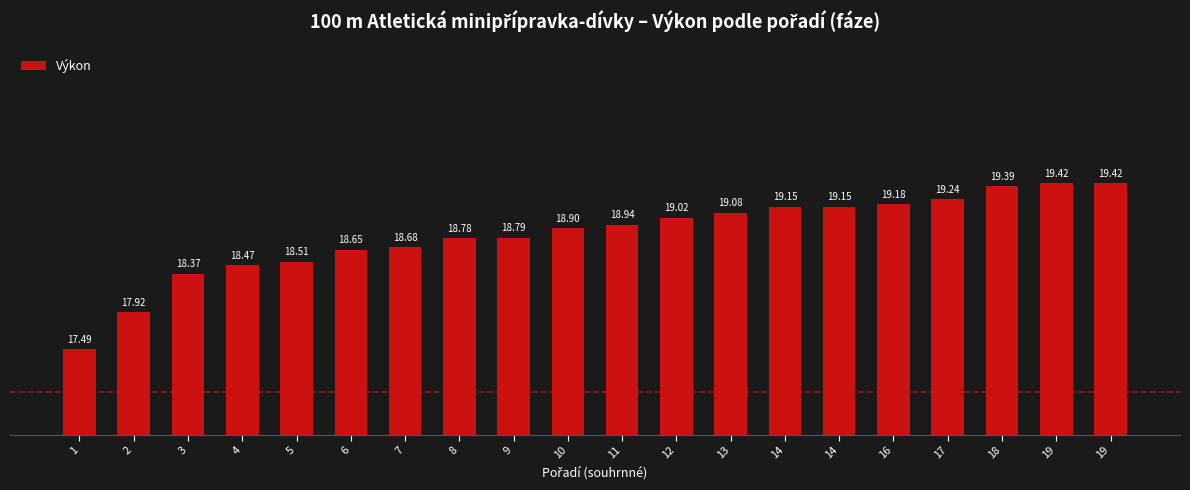

Rank the categories by value from lowest to highest.

1, 2, 3, 4, 5, 6, 7, 8, 9, 10, 11, 12, 13, 14, 14, 16, 17, 18, 19, 19